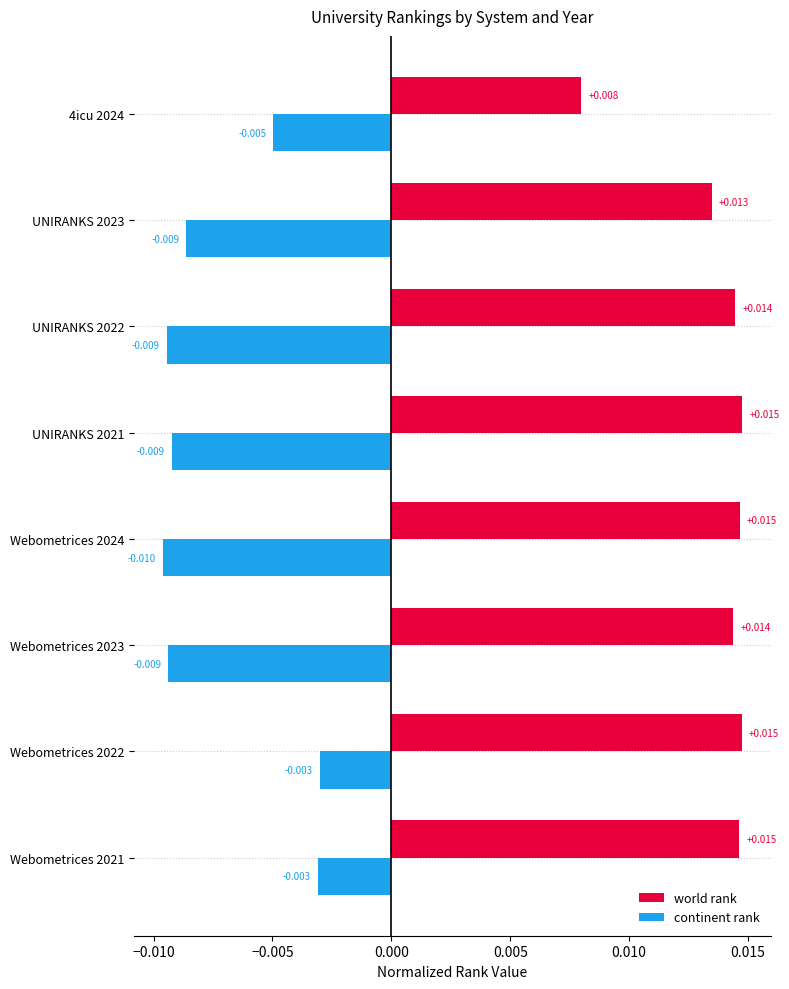

Which series changed the most between Webometrices 2021 and UNIRANKS 2022?

continent rank